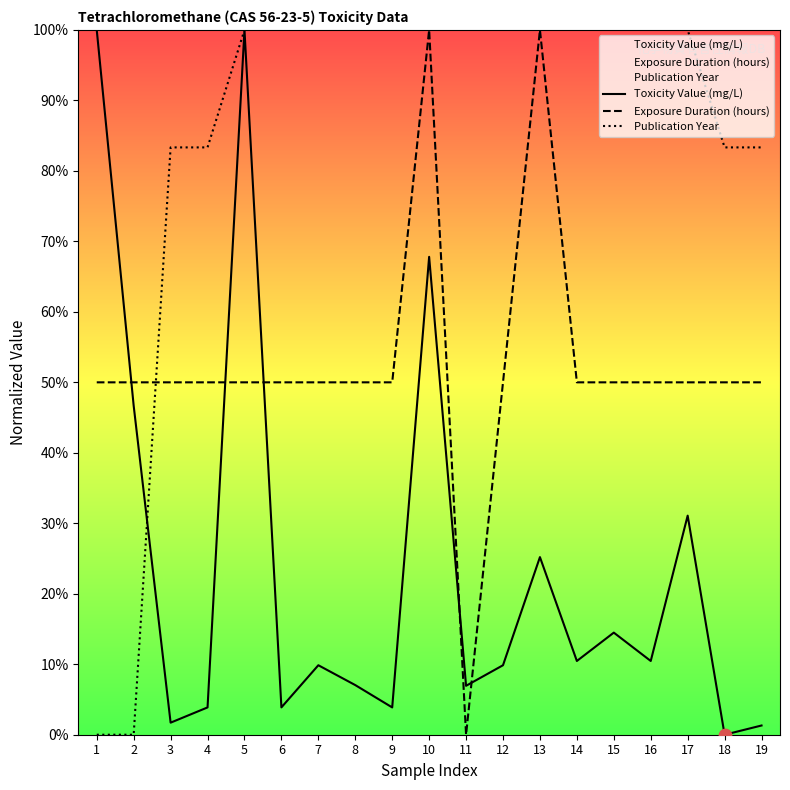

At how many categories does at least one series exceed 10?

19